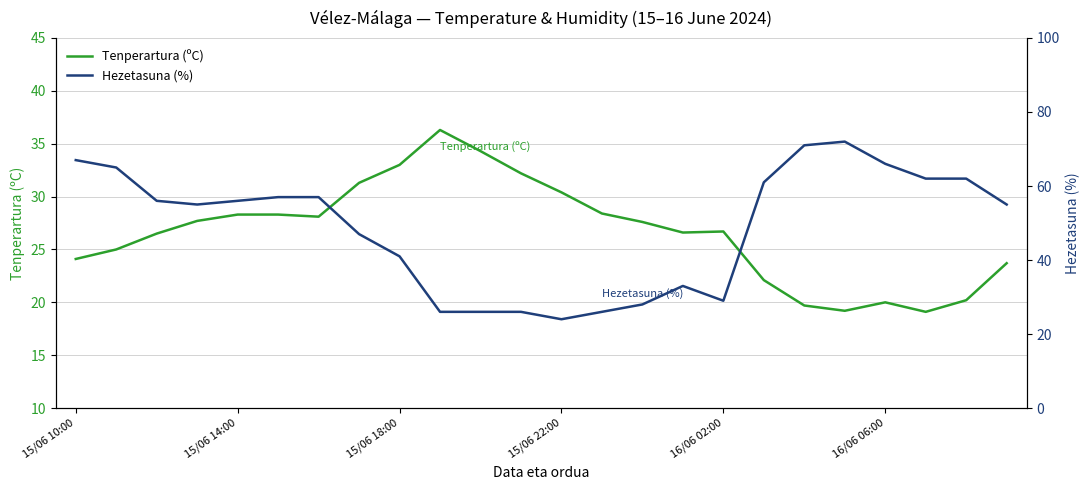

Which series changed the most between 9 and 19?

Hezetasuna (%)